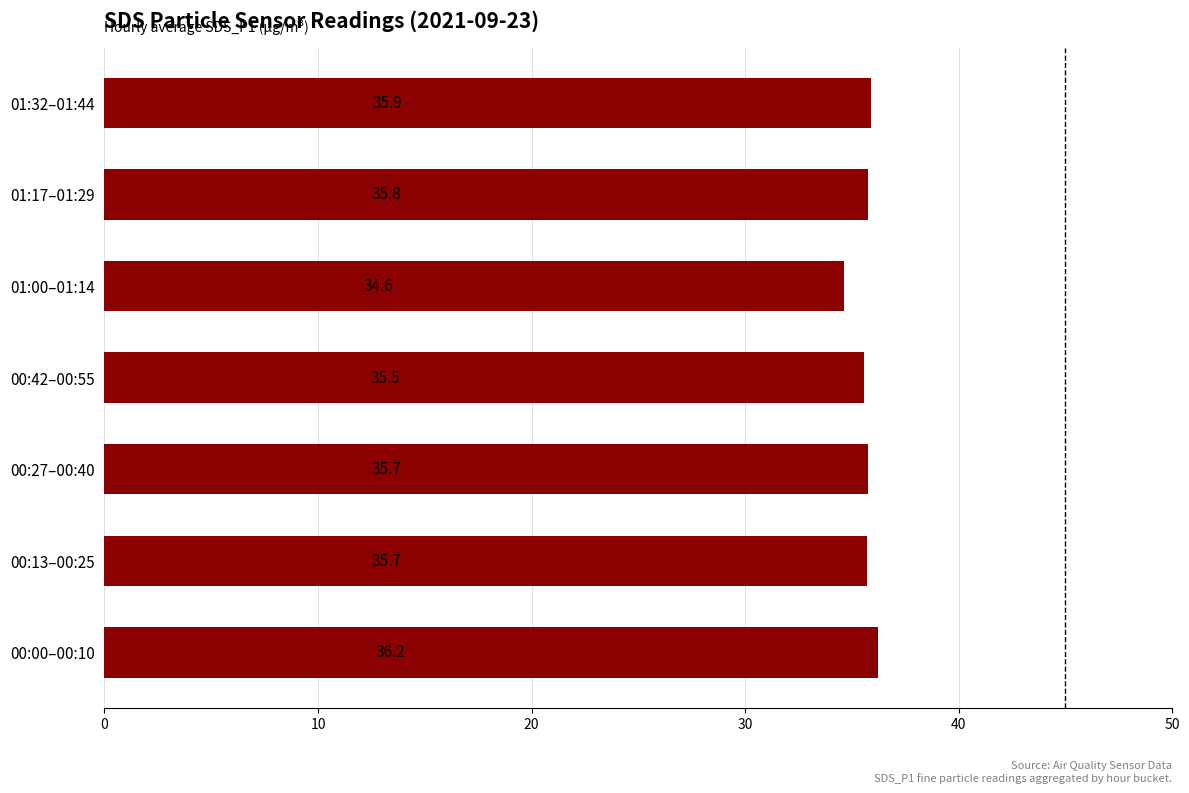

What is the sum of all values?

249.5